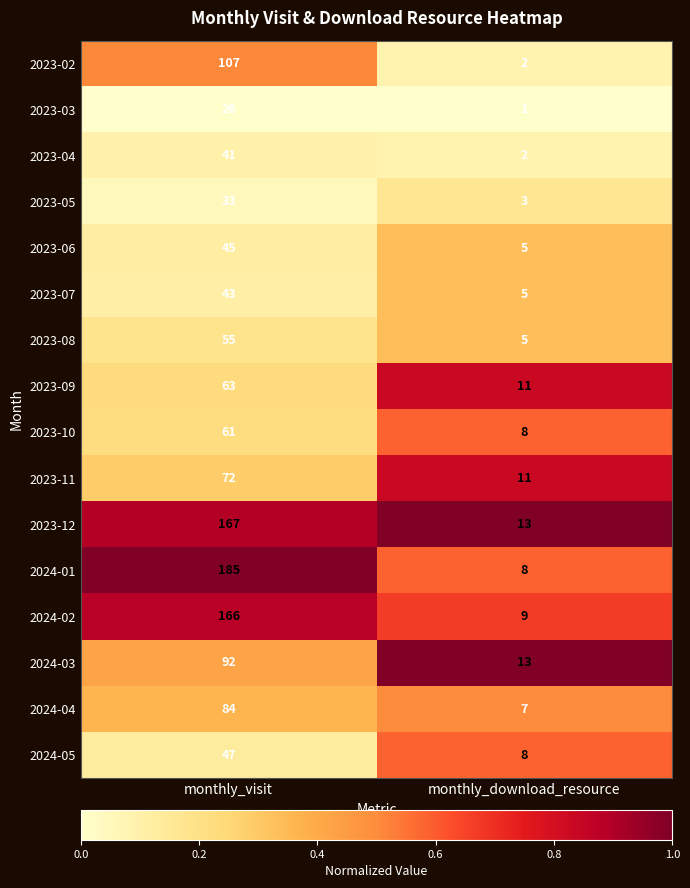

At which label does 2023-09 reach its minimum?

monthly_download_resource